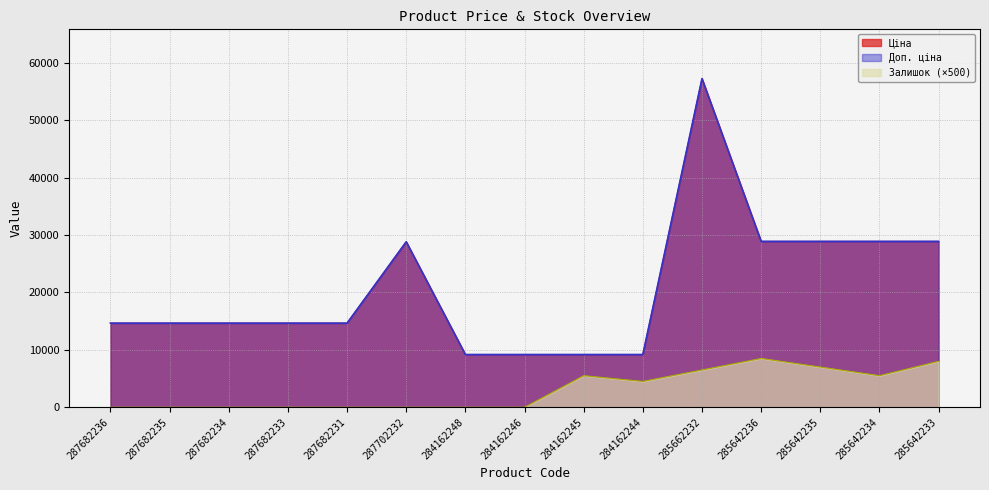

What position from the right is 287682234?

13